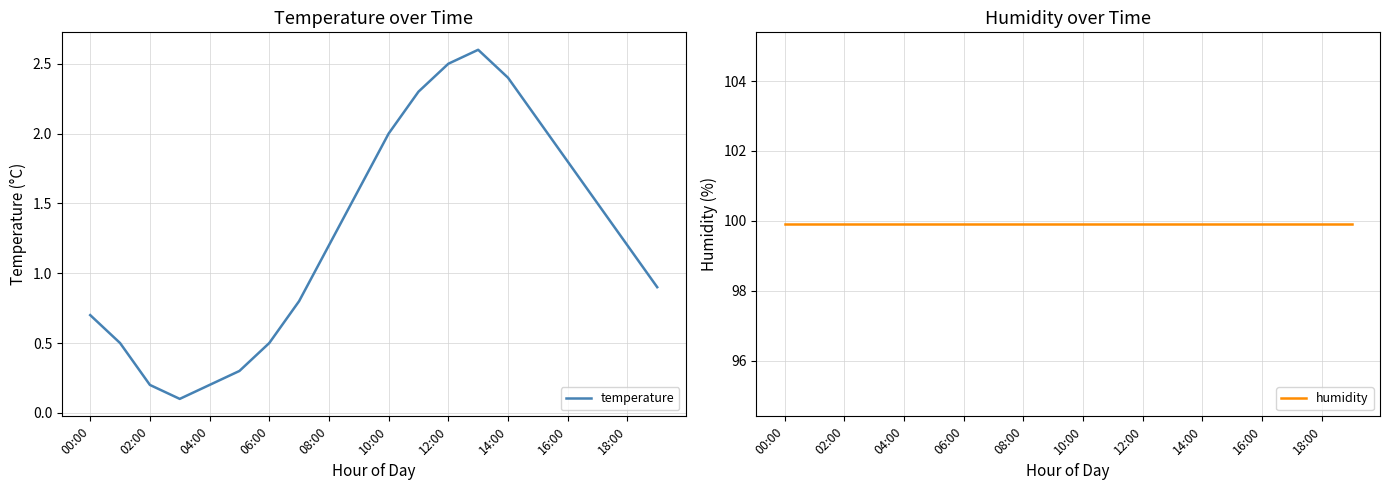

What is the label of the 12th point from the left?

11